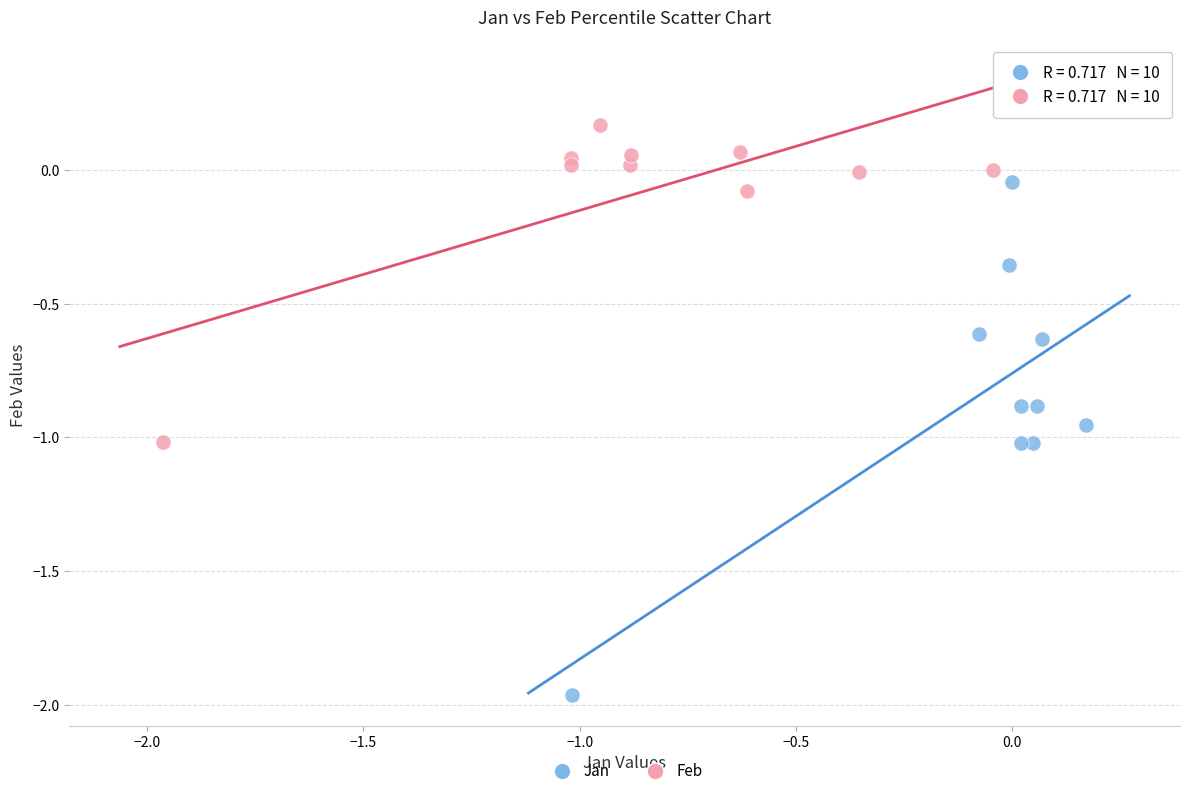

Which series contains the lowest Y value?

Jan